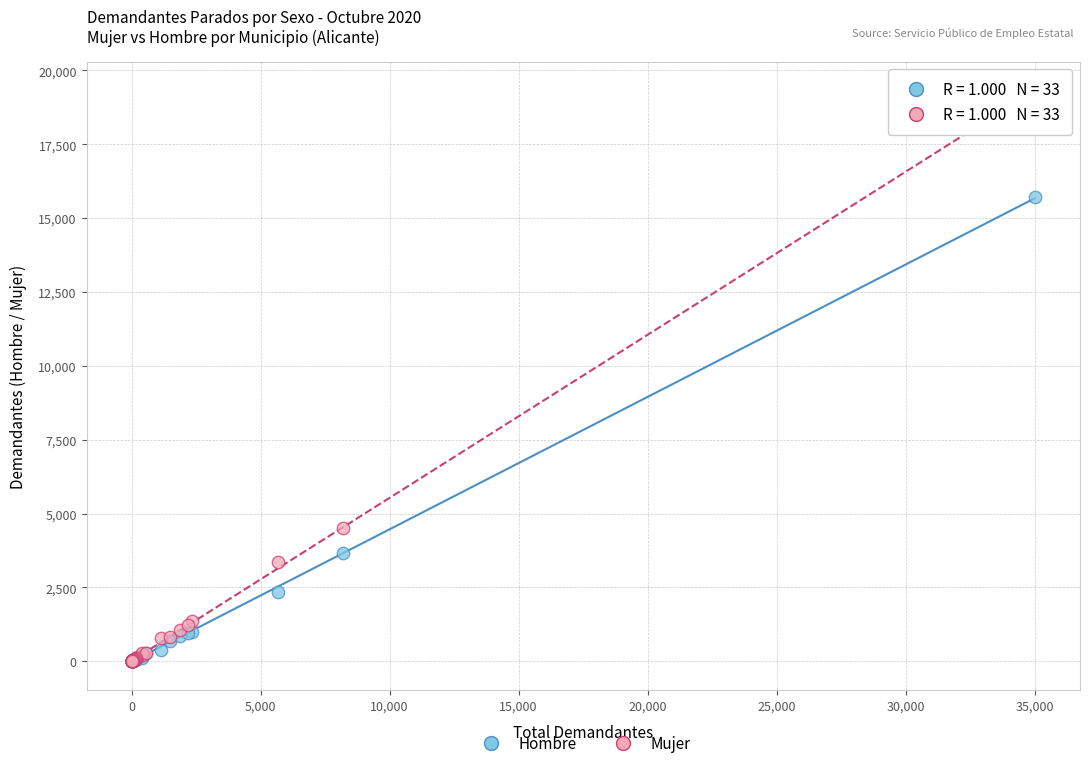

Which series has the largest Y range (max minus min)?

Mujer